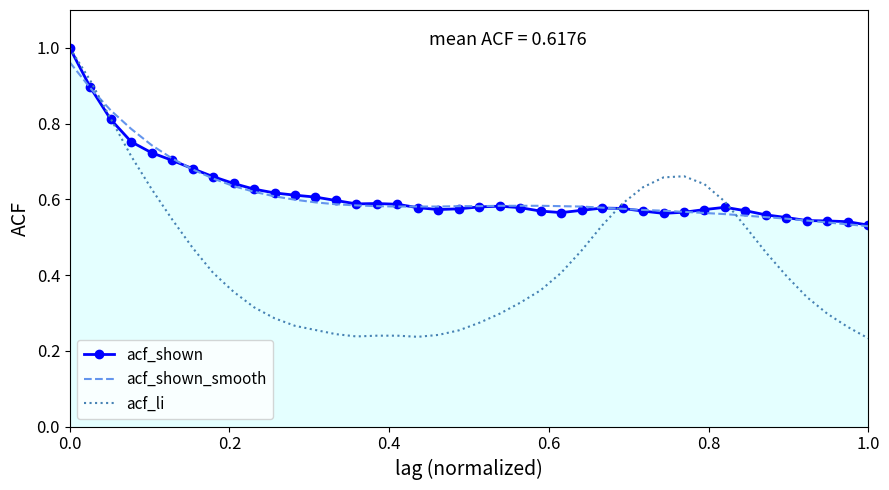

Which series has the widest spread of values?

acf_li